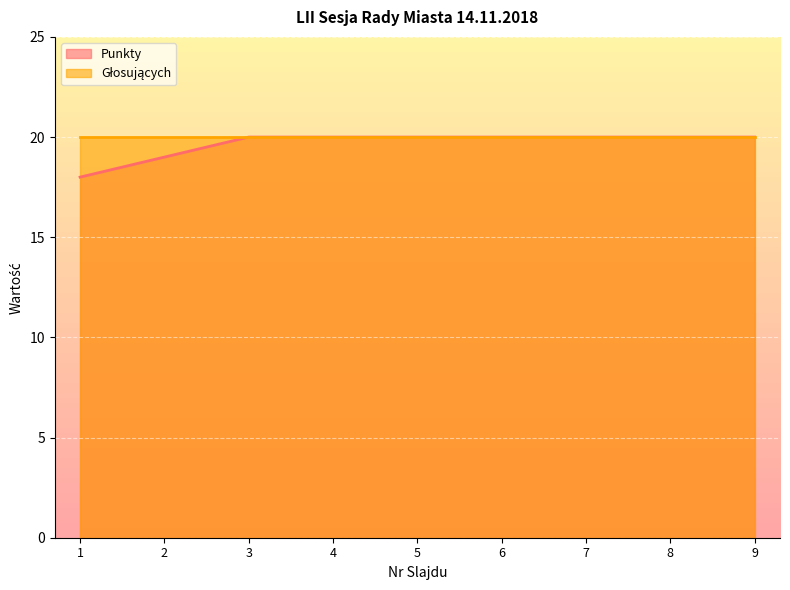

Reading left to right, list all the values displayed in this chart.

18	19	20	20	20	20	20	20	20